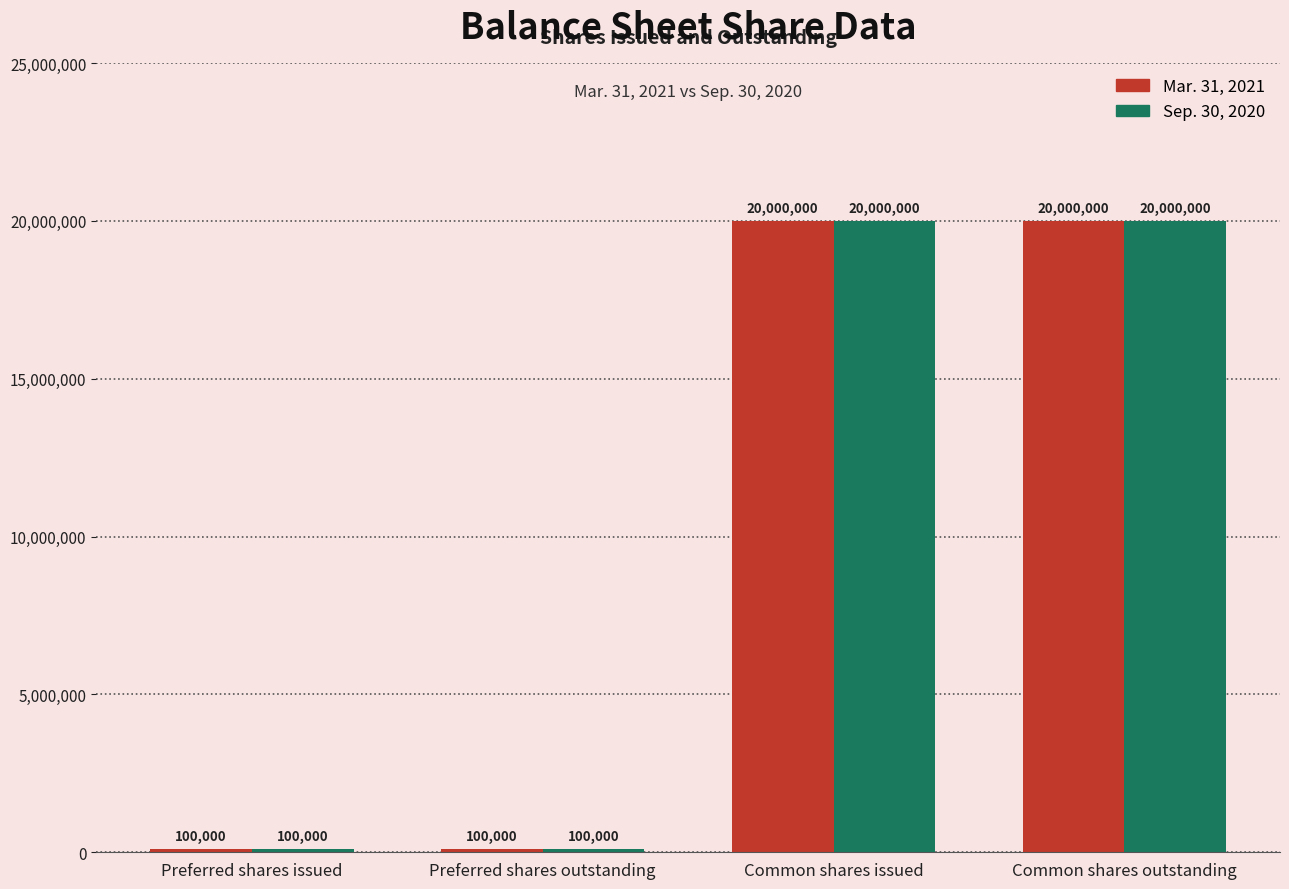

Reading left to right, what are all the values shown in this chart?

Mar. 31, 2021: 100000	100000	20000000	20000000
Sep. 30, 2020: 100000	100000	20000000	20000000